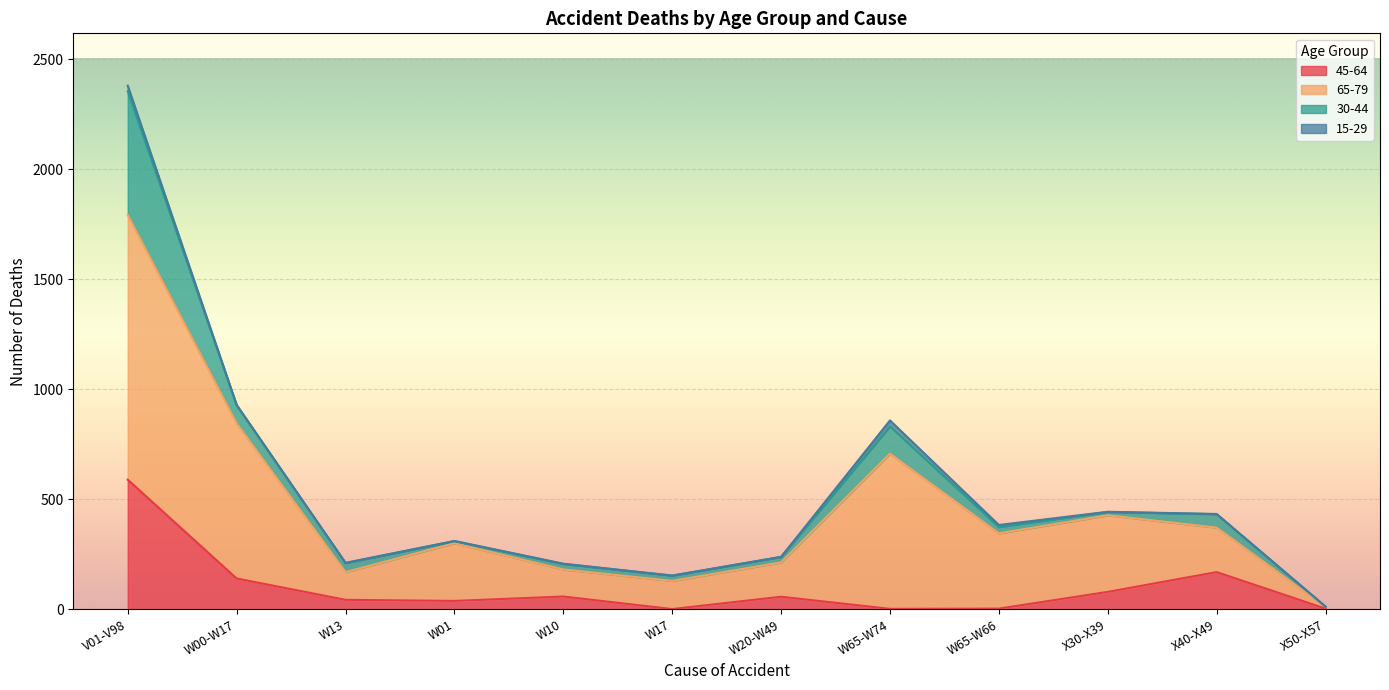

How many interior local valleys does the 30-44 series have?

3